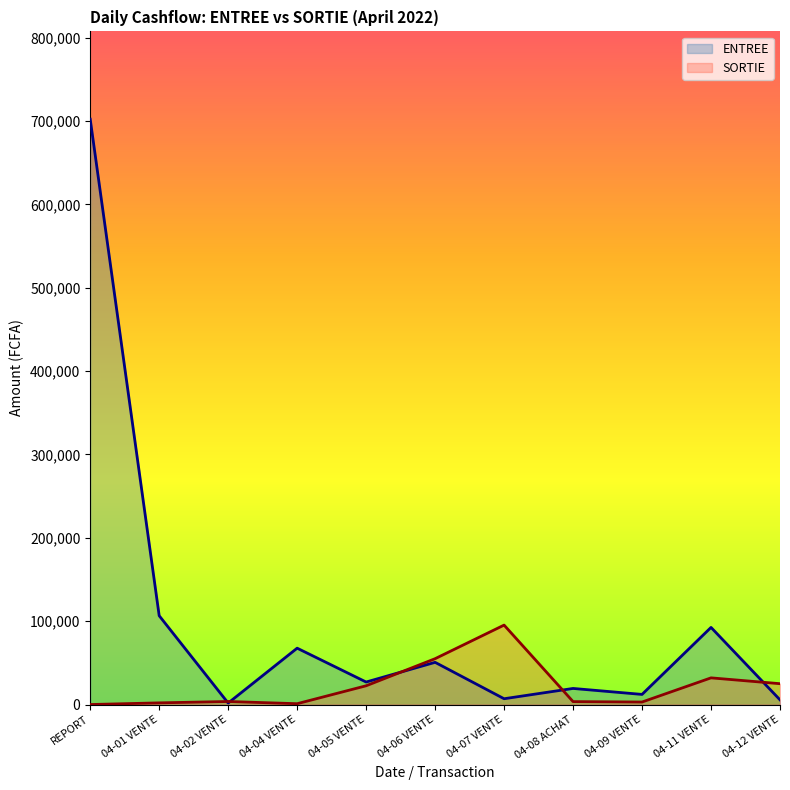

How many times do SORTIE and ENTREE cross each other?

5